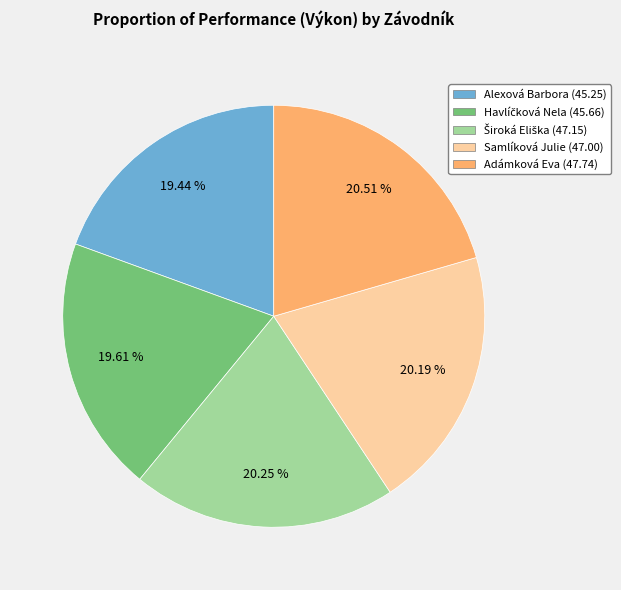

Is there any slice that represents more than half of the pie?

No